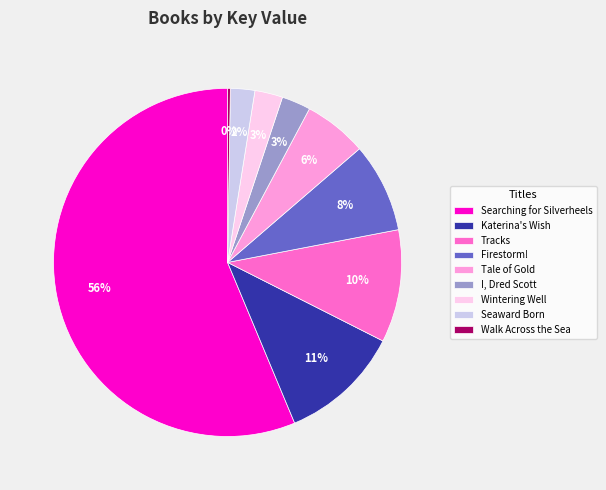

To the nearest percent, what percentage of the pie is Firestorm!?

8%